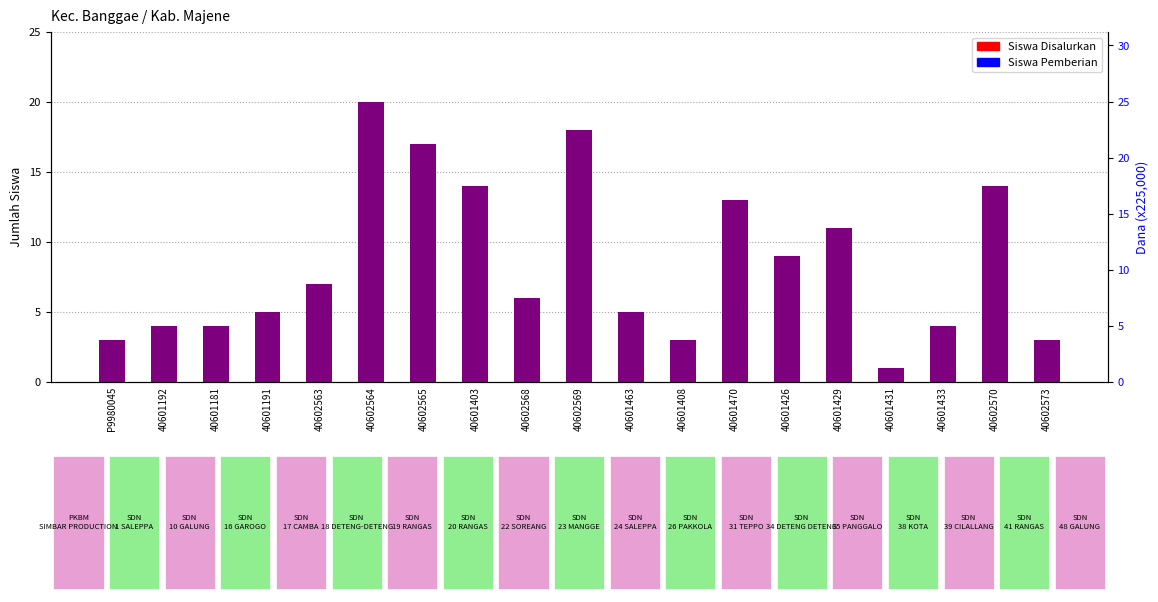

Which has a higher value, 40602570 or 40602565?

40602565